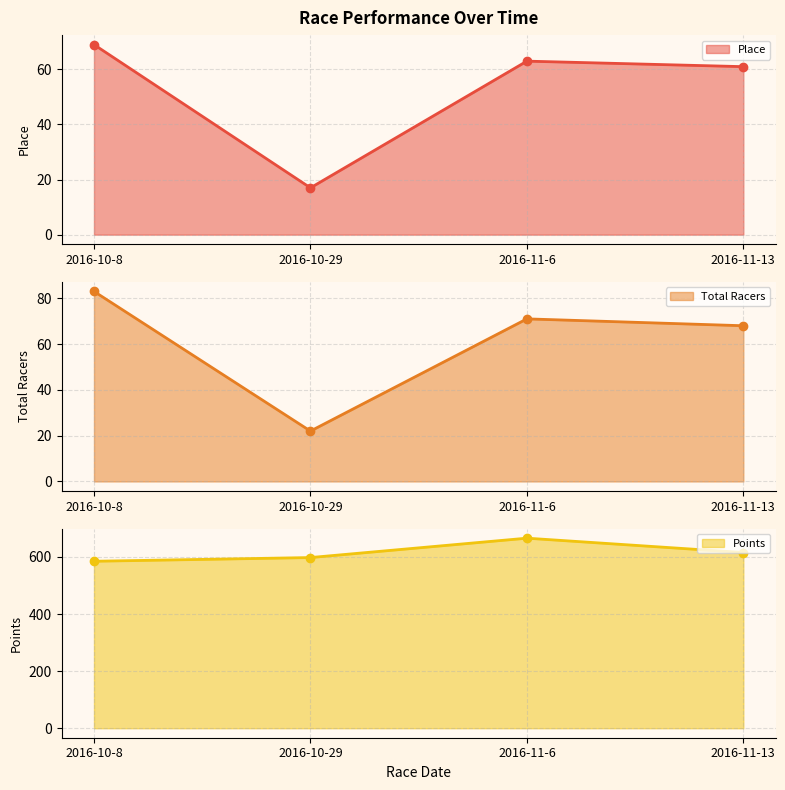

What are all the series names shown in the legend?

Place line, Total Racers line, Points line